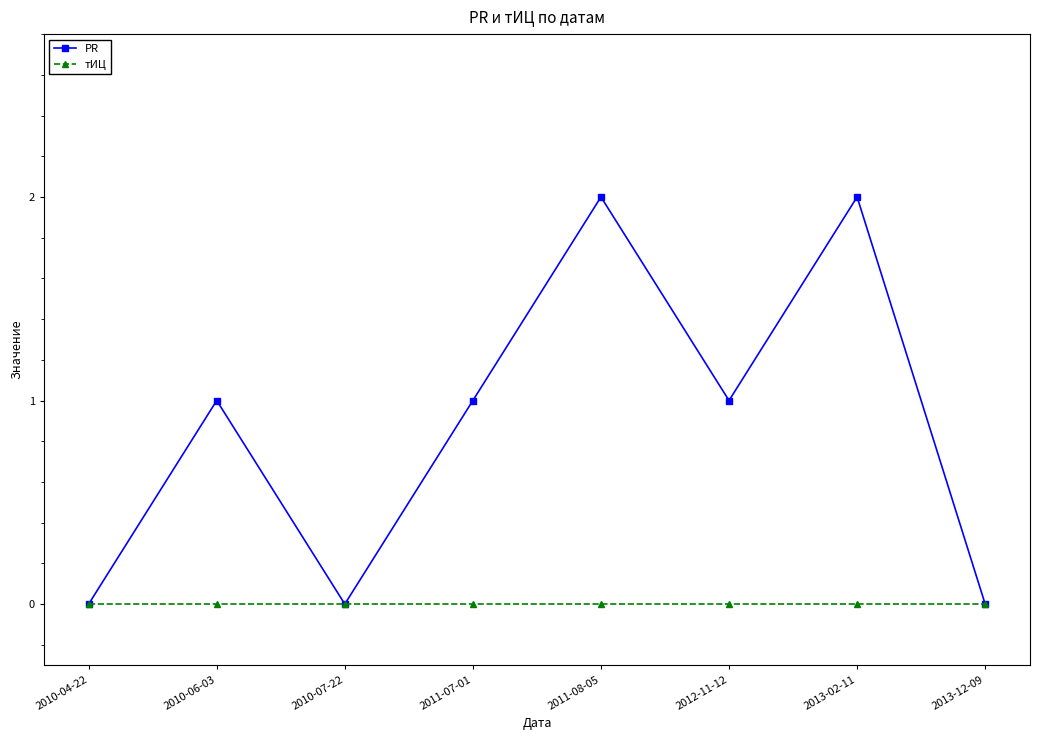

What is the difference between the PR values at 2010-04-22 and 2013-02-11?

2